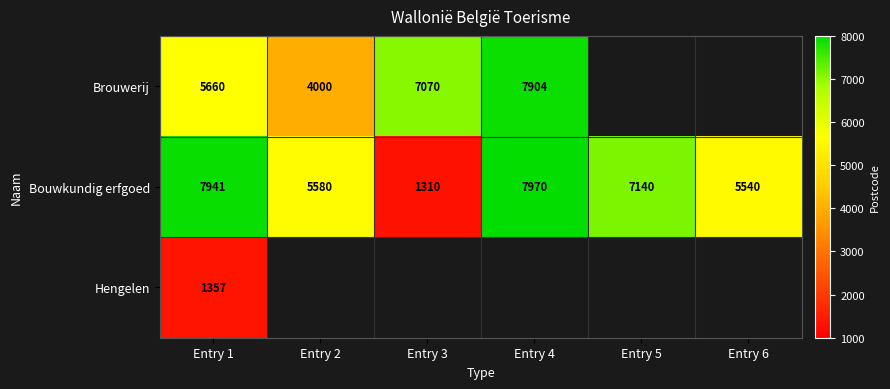

What is the smallest value displayed?

1310.0